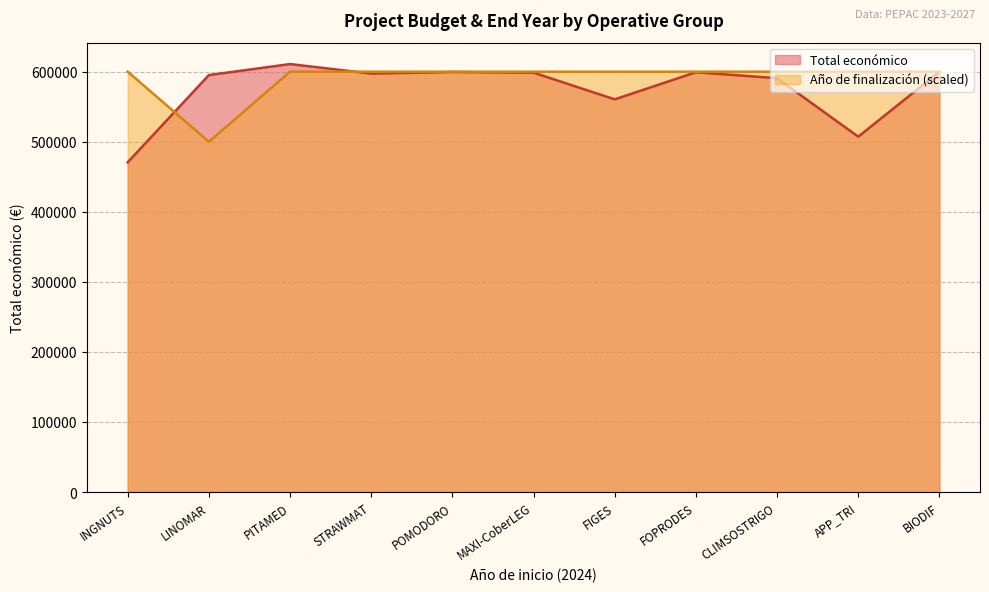

What are all the series names shown in the legend?

Total económico, Año de finalización (scaled)